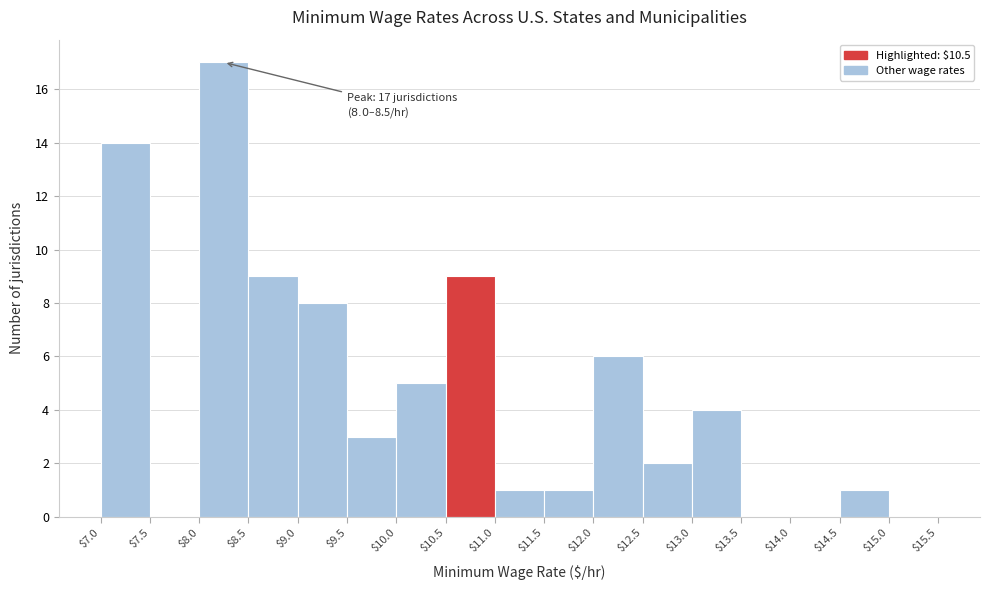

Which range on the x-axis has the tallest bar?

$8.0 to $8.5